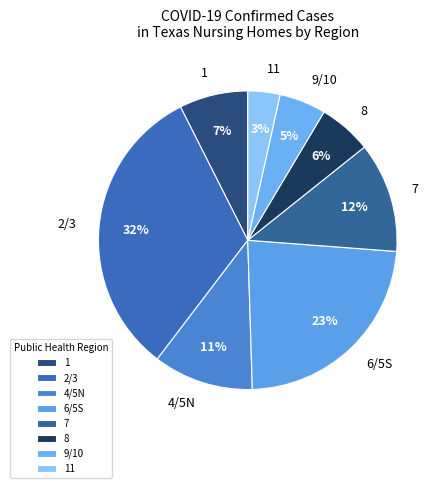

Combined, do 8 and 7 account for over 50%?

No